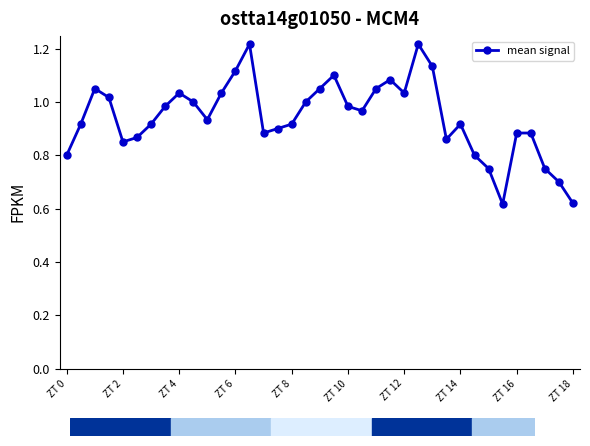

True or false: the data has more than 2 interior local peaks.

True